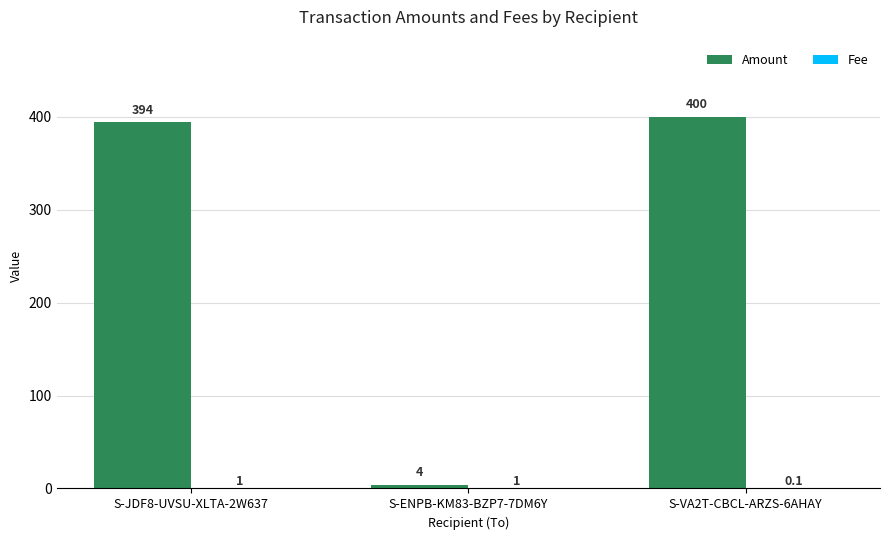

At which label is Amount closest to 202?

S-JDF8-UVSU-XLTA-2W637